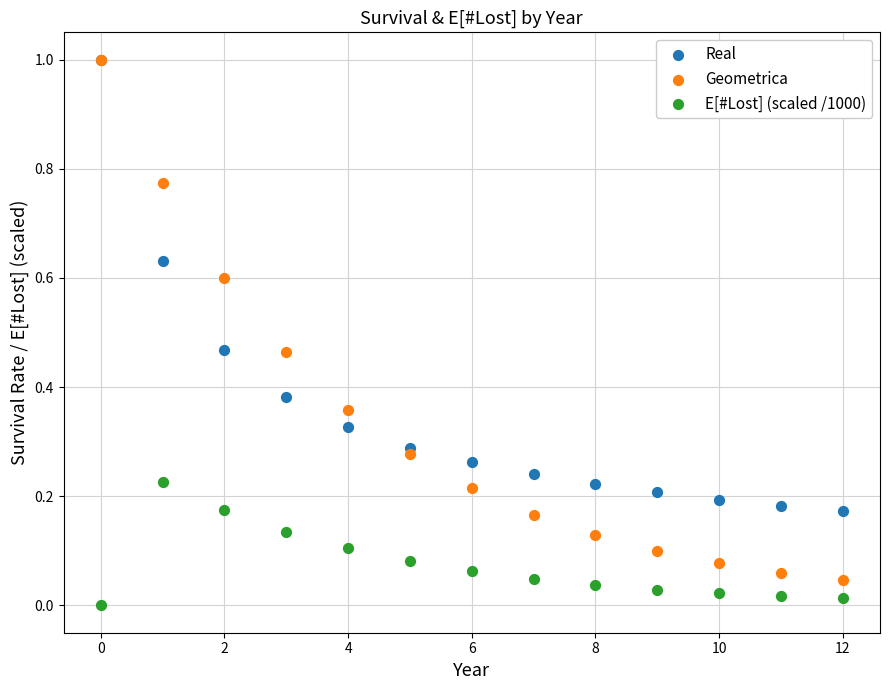

What are all the series names shown in the legend?

Real, Geometrica, E[#Lost] (scaled /1000)